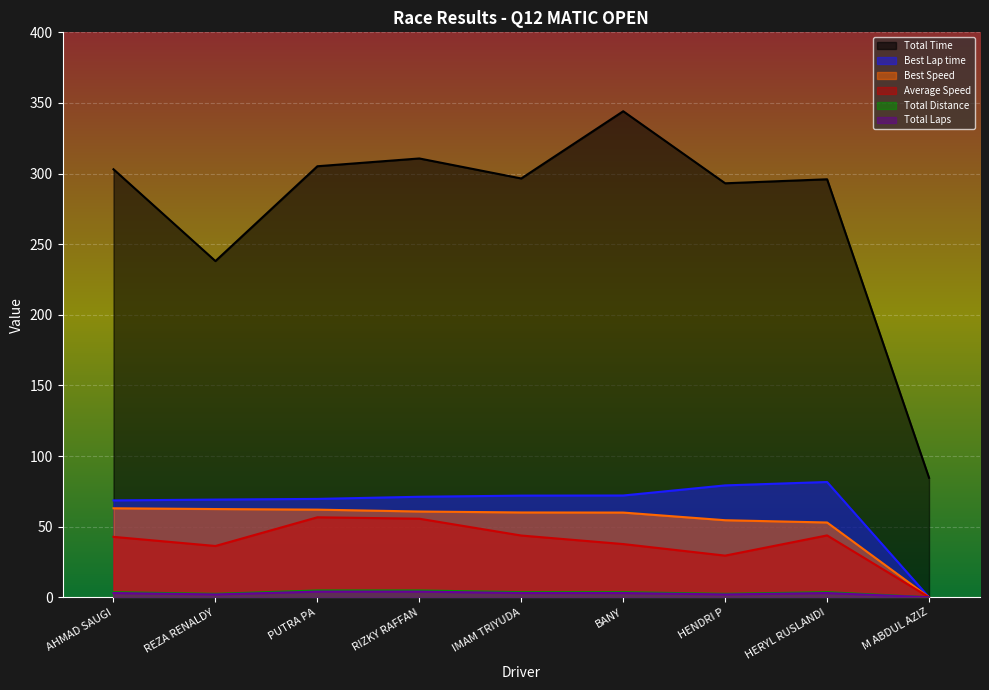

Which series has the widest spread of values?

Total Time